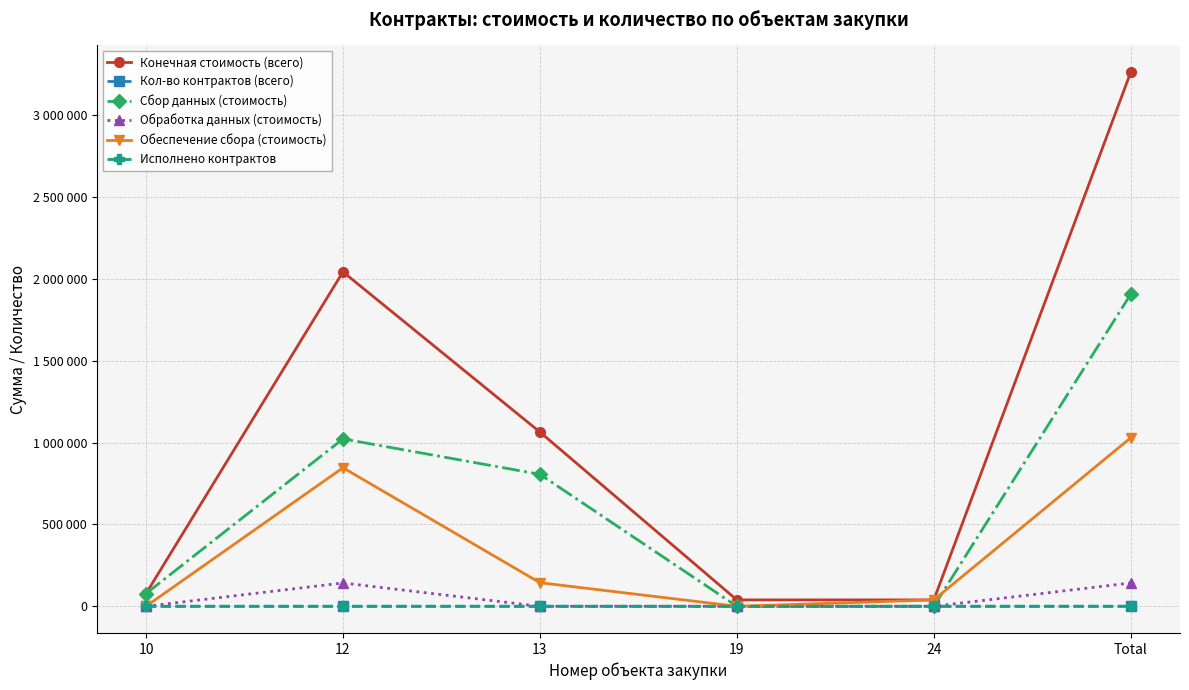

Is this an area chart (filled region under the line)?

No